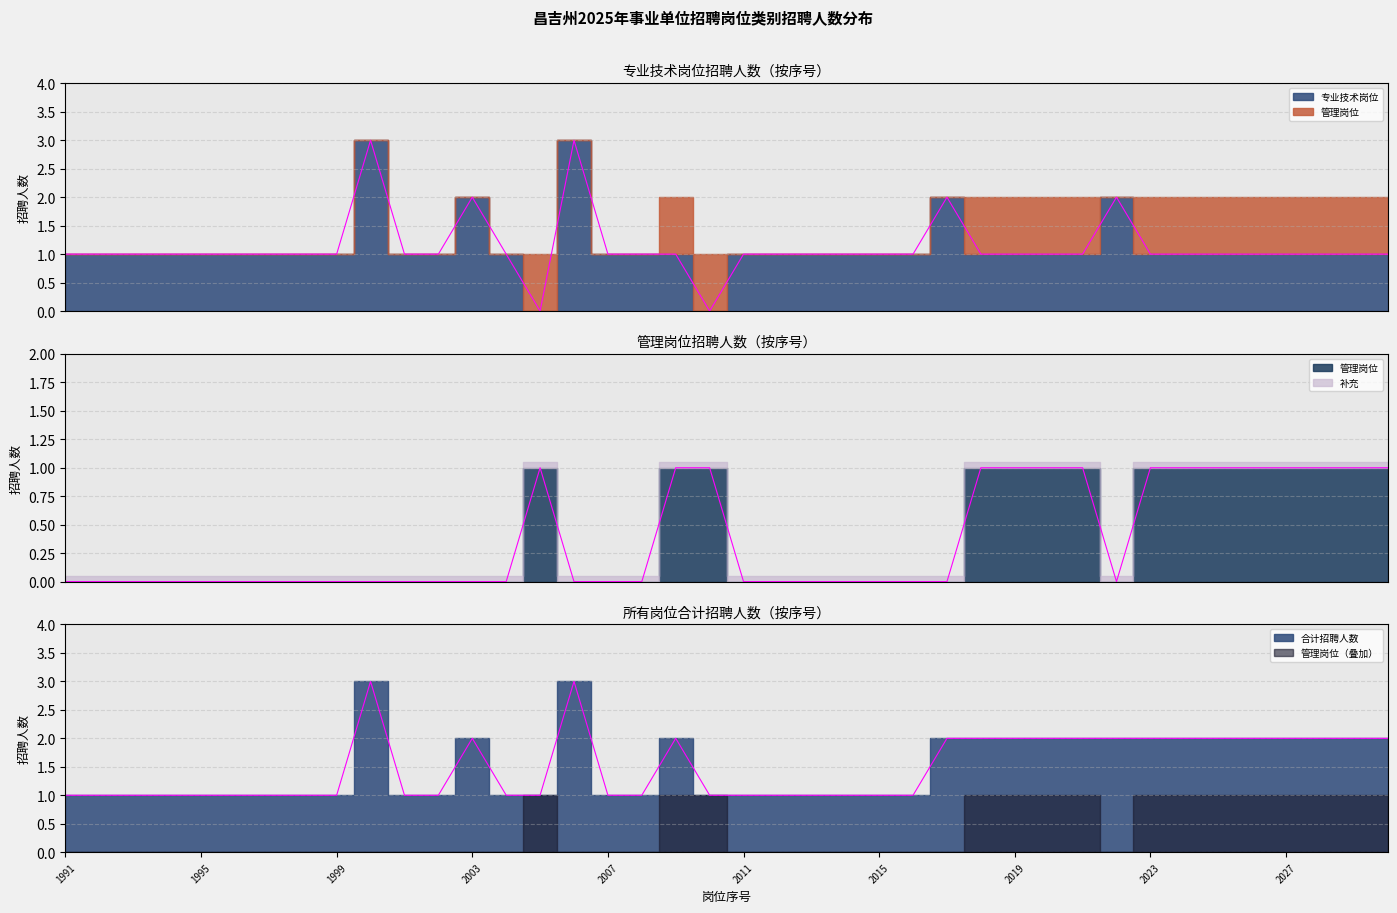

Which label corresponds to the largest value in the chart?

2000